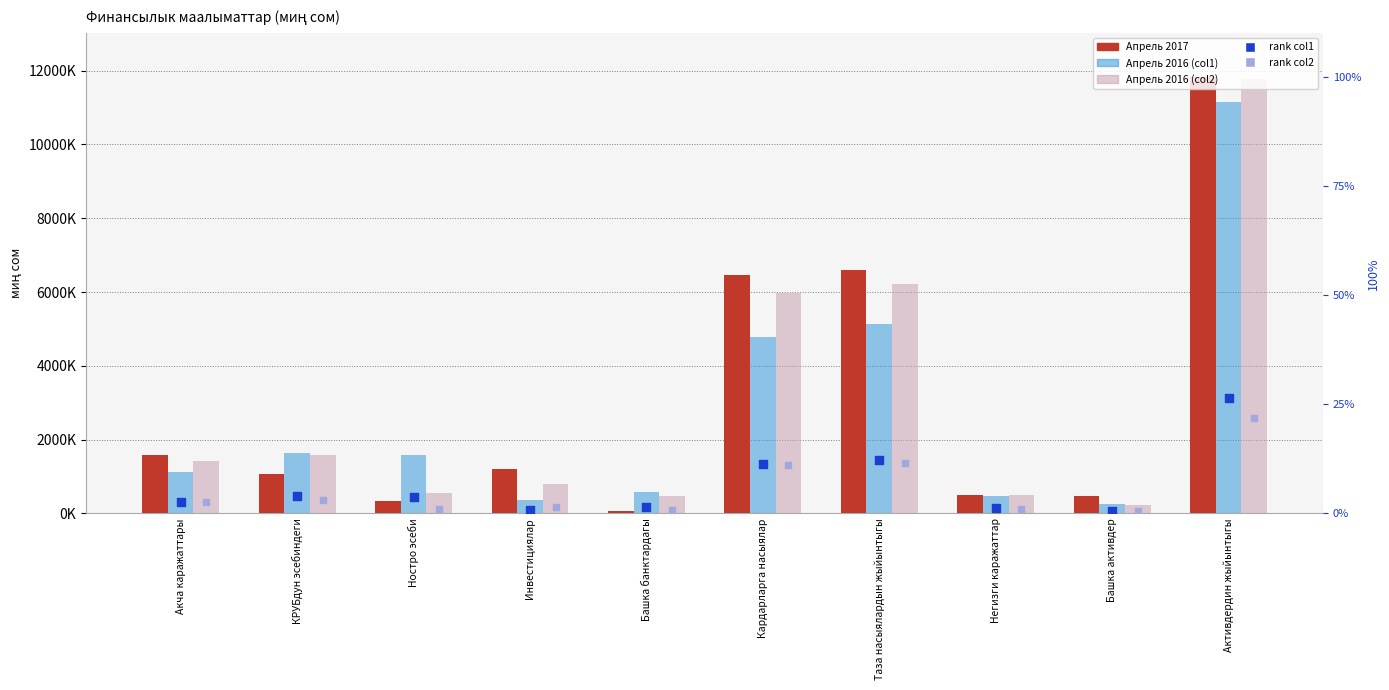

At which category is the sum across all series the highest?

Активдердин жыйынтыгы